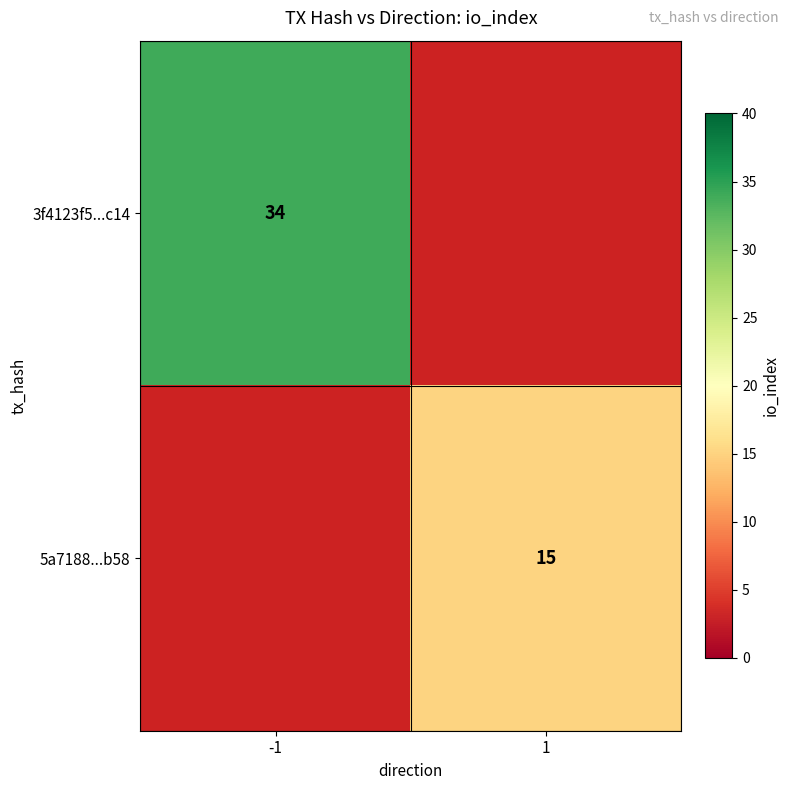

The 3f4123f5...c14 series shows 61 at -1. True or false?

False